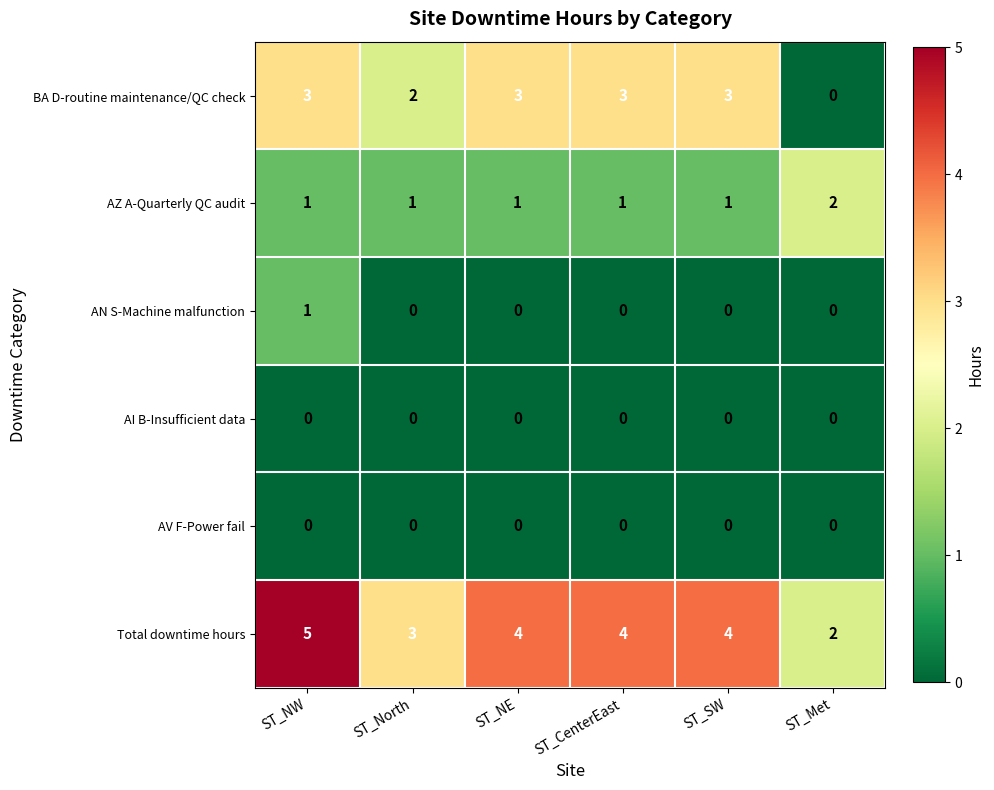

The Total downtime hours series shows 3 at ST_Met. True or false?

False